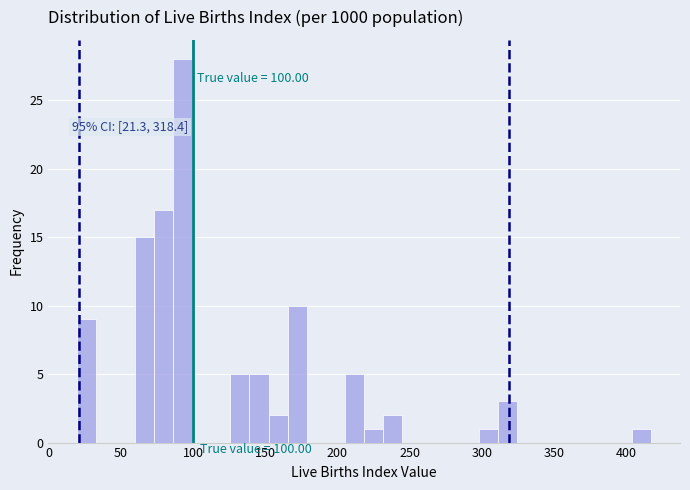

Read against the x-axis, roughly where is the centre of the tallest bar?

95